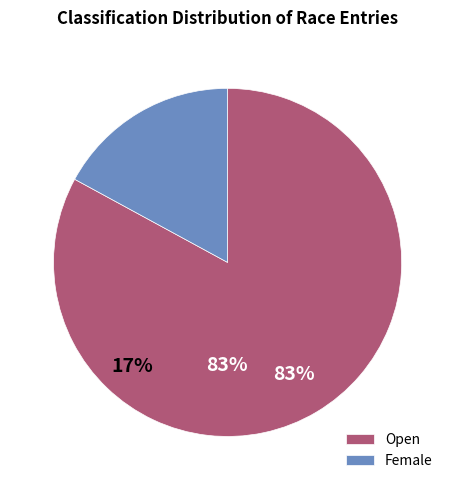

What is the largest slice in the pie chart?

Open